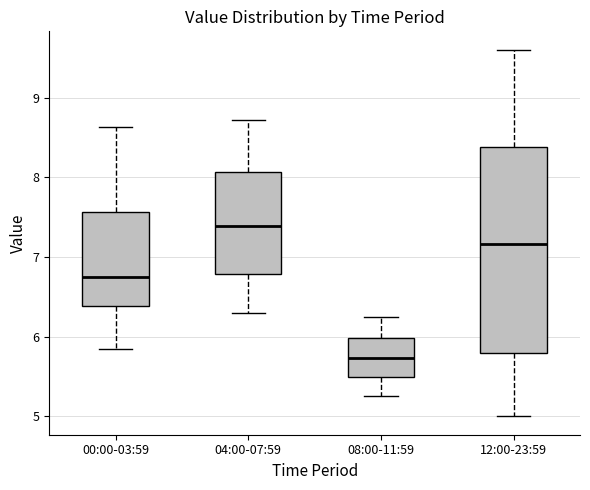

Where does the upper whisker of the box for 12:00-23:59 end on the y-axis? The values are not printed on the chart, so give them approximately, as read against the axis.

9.6